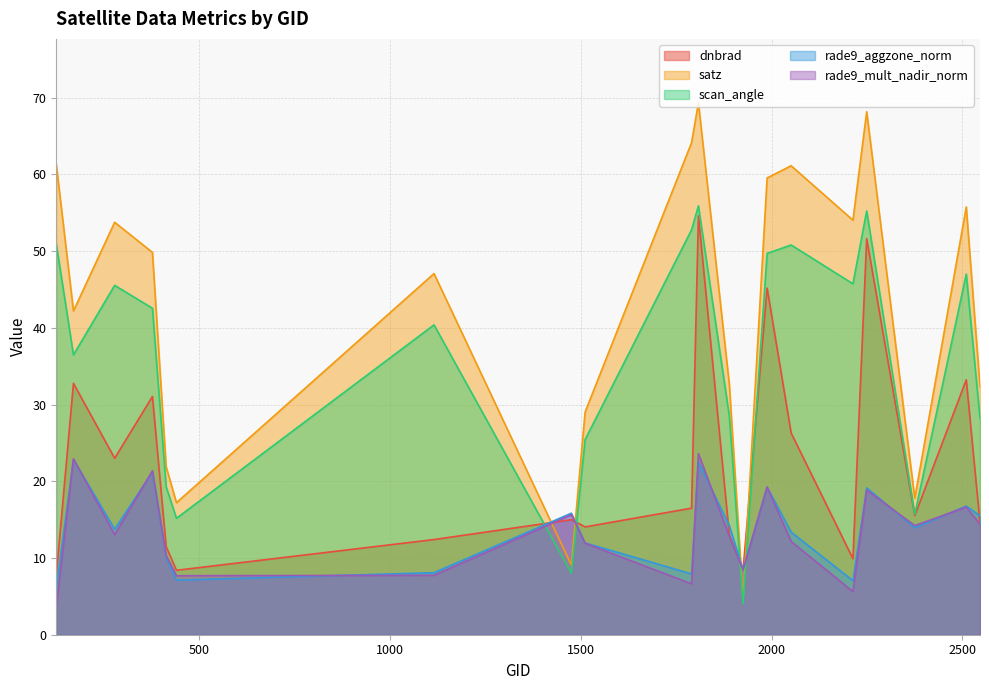

What is the maximum value shown in the chart?

69.3